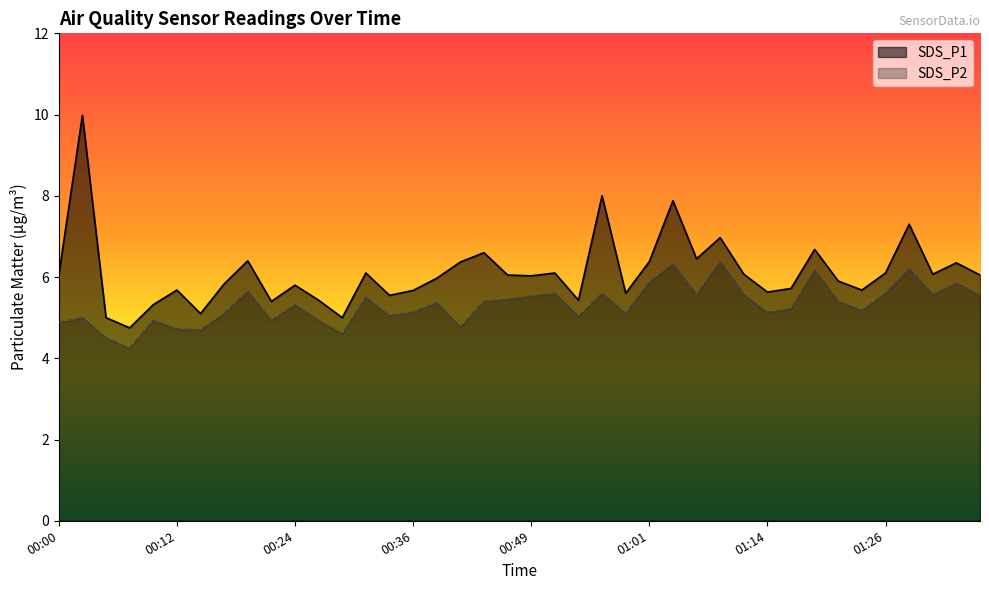

Rank the categories by SDS_P2 value from highest to lowest.

01:09, 01:04, 01:29, 01:19, 01:01, 01:34, 00:19, 00:51, 00:56, 01:26, 01:06, 01:11, 01:31, 01:36, 00:49, 00:32, 00:46, 00:44, 01:21, 00:39, 00:24, 01:16, 01:24, 00:36, 01:14, 00:17, 00:58, 00:34, 00:53, 00:02, 00:10, 00:22, 00:27, 00:00, 00:41, 00:12, 00:14, 00:29, 00:05, 00:07